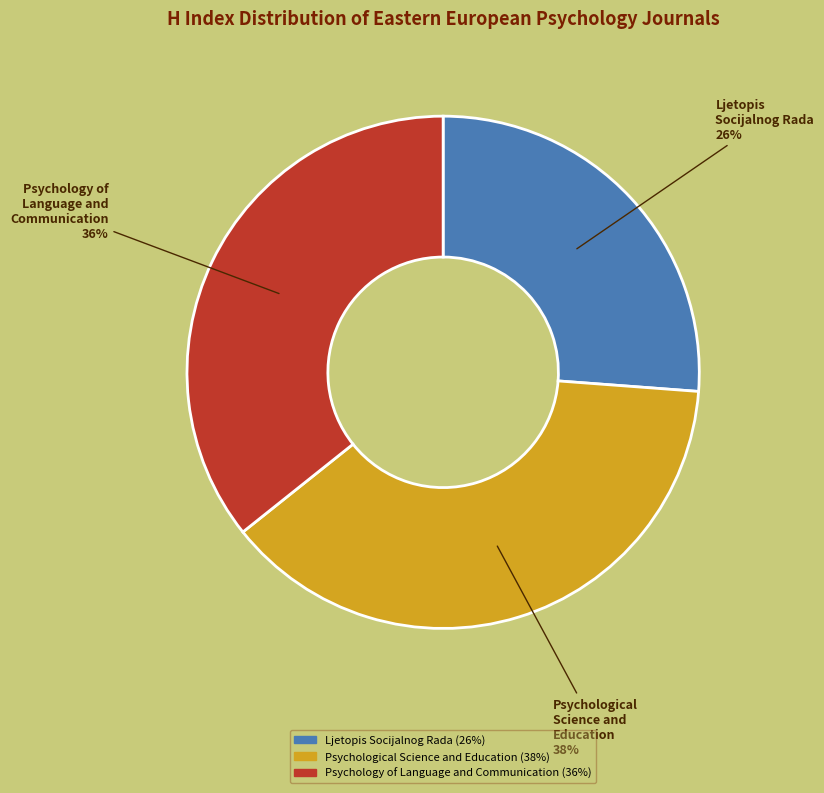

Count the number of slices in the pie.

3